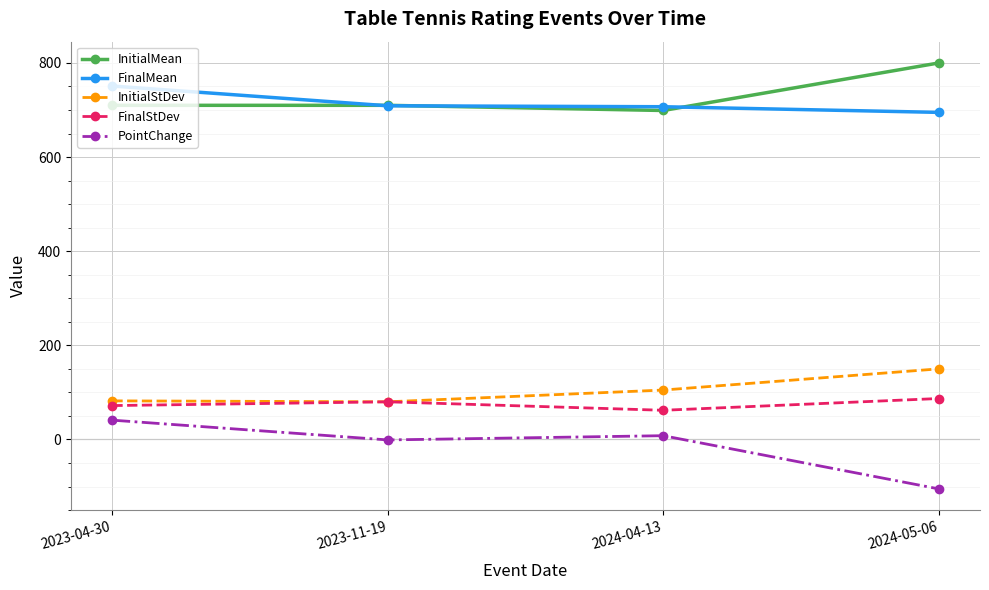

How many lines are shown in the chart?

5